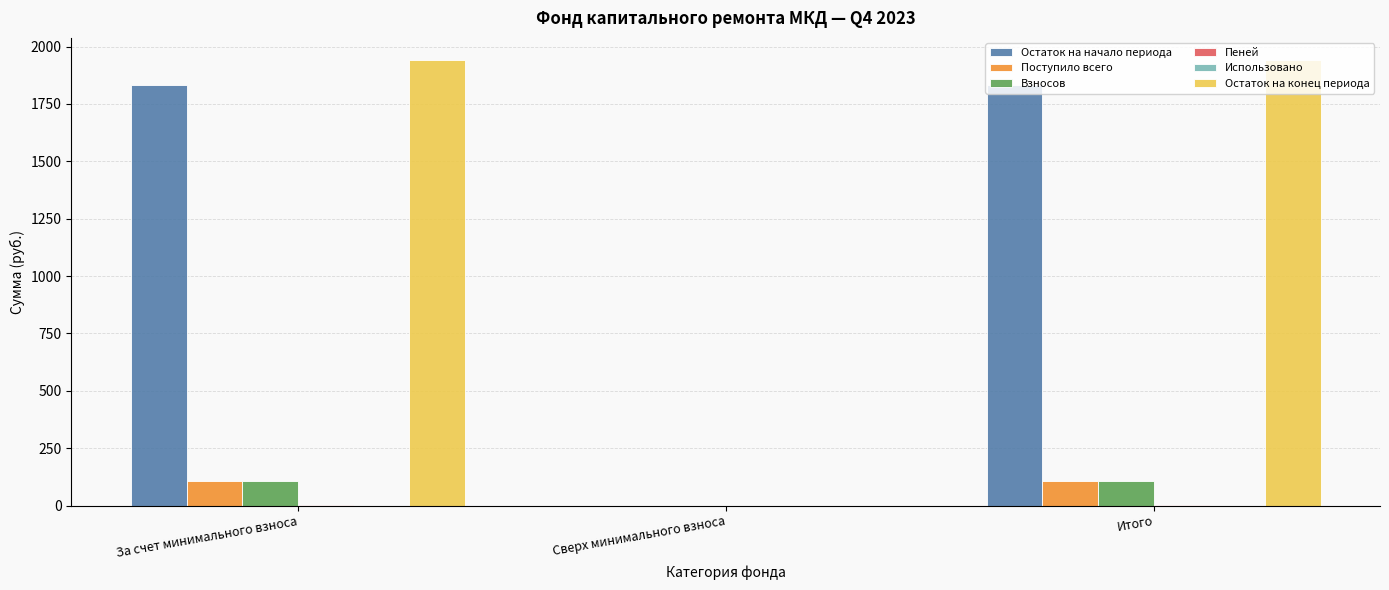

Which series has the widest spread of values?

Остаток на конец периода